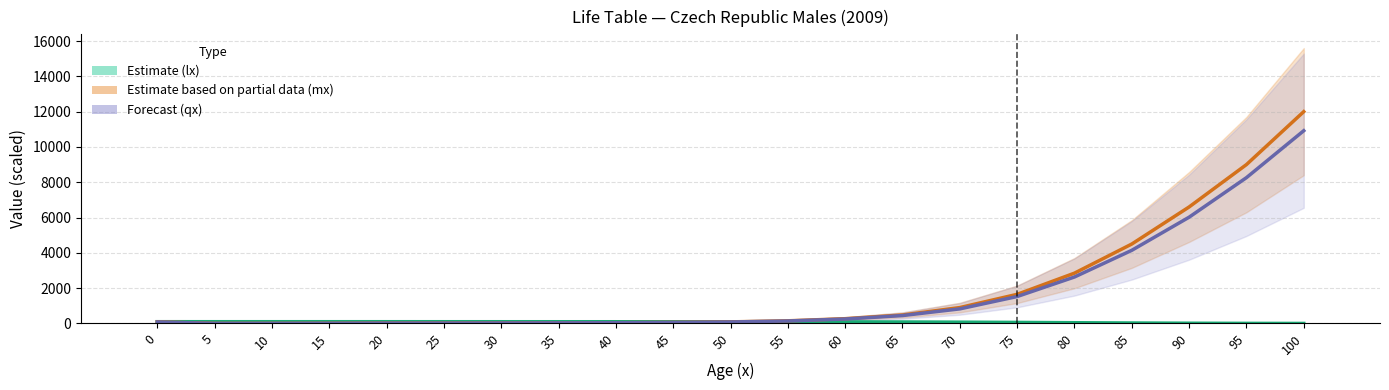

What is the difference between the maximum and minimum values in the Estimate based on partial data (mx×30k) series?

11996.8